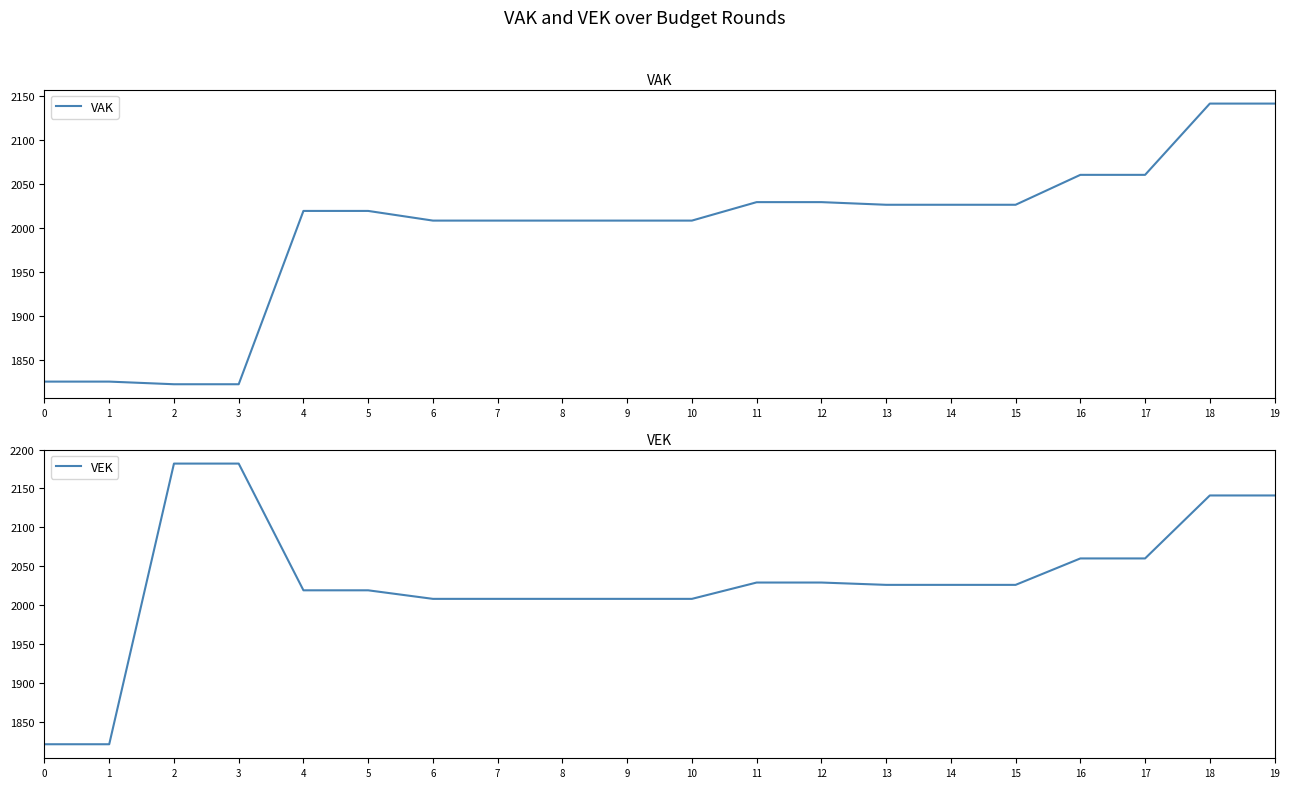

What is the sum of the VAK values at 12 and 4?

4048